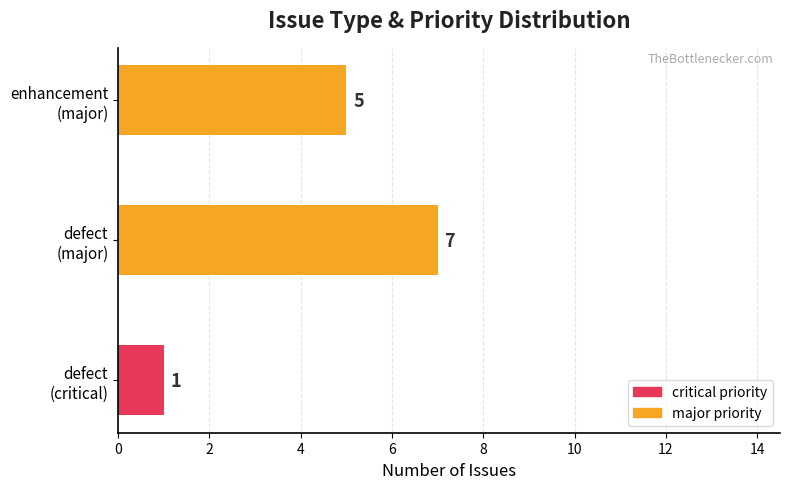

How many values are between 1 and 7?

3